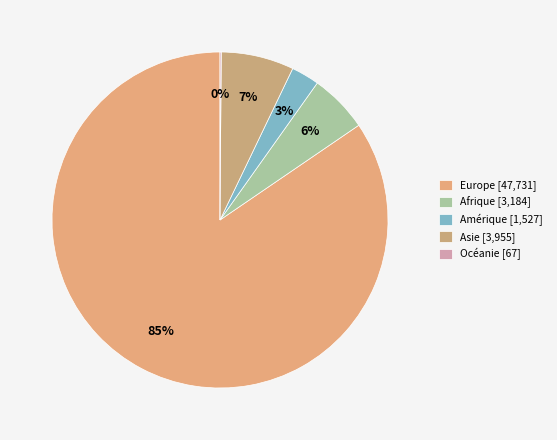

What portion of the pie excludes Afrique?

94.4%